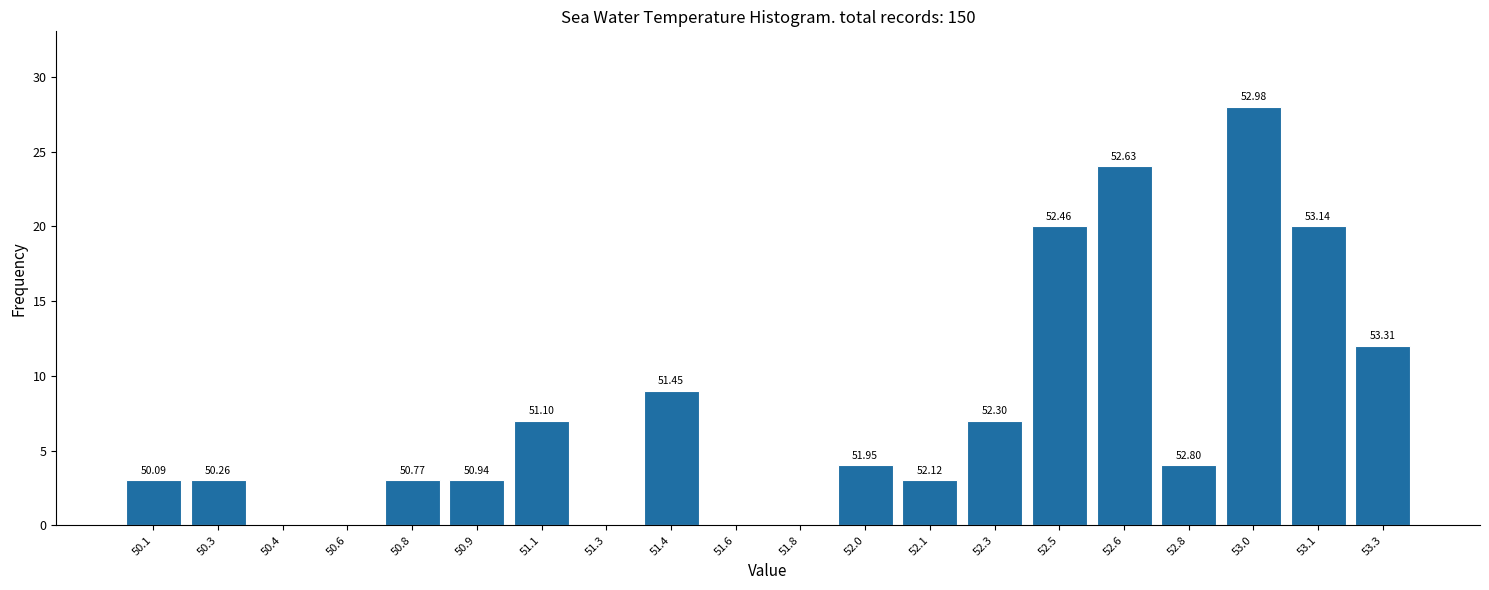

Are the bars horizontal?

No